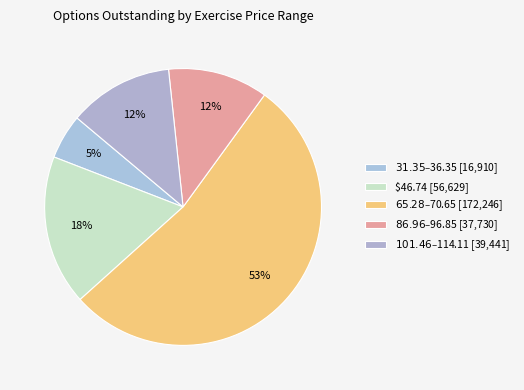

Is it true that $31.35 – $36.35 is 5% of the pie?

True